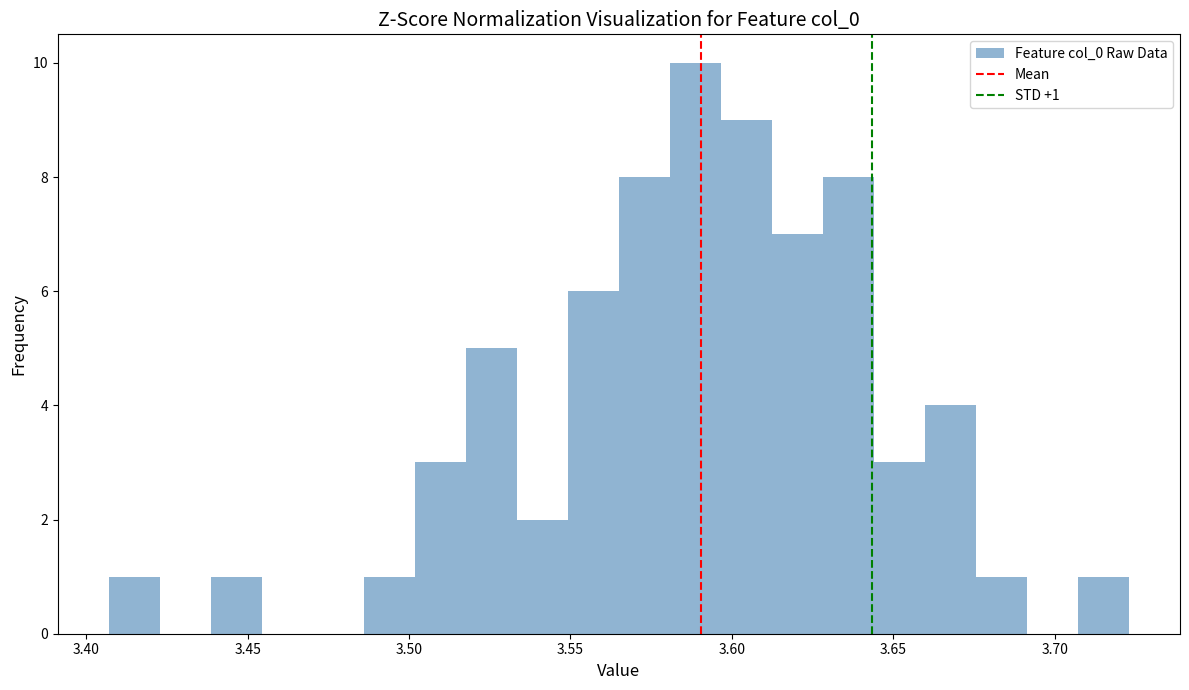

Around what value on the x-axis is the tallest bar? Give the approximate position of its centre, as read against the axis.

3.590